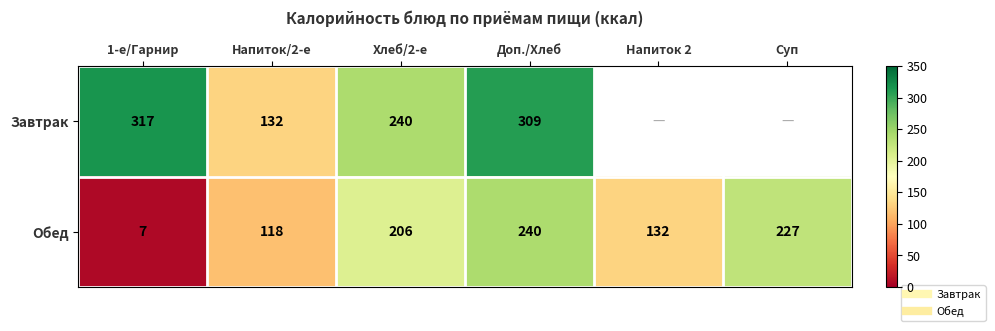

Which series changed the most between Напиток/2-е and Напиток 2?

Обед